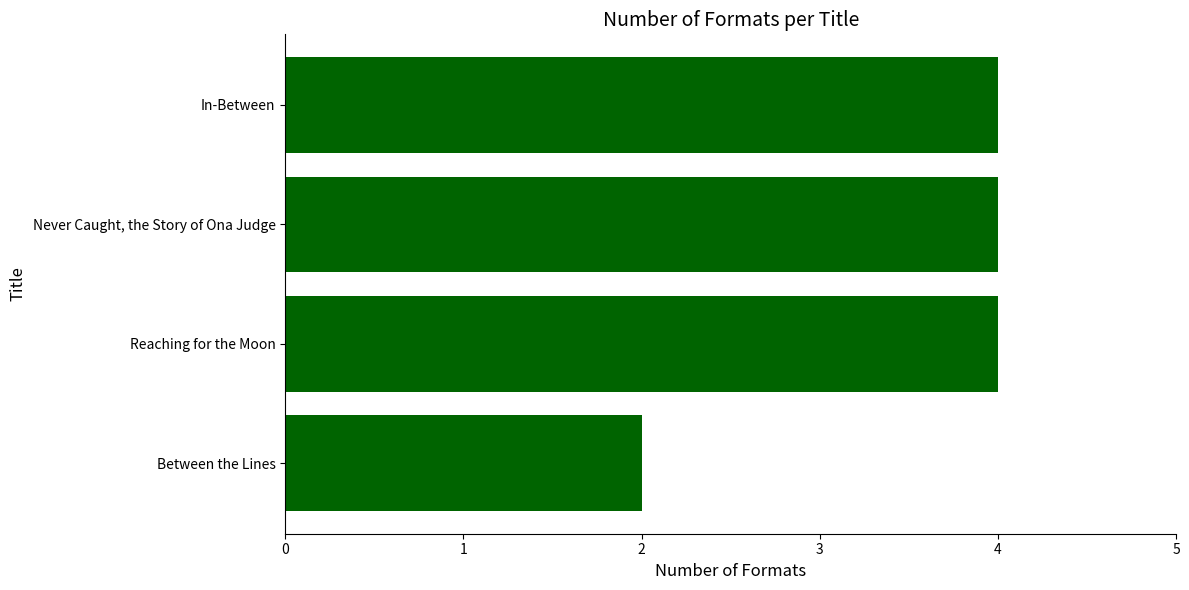

Count the number of data series in this chart.

1